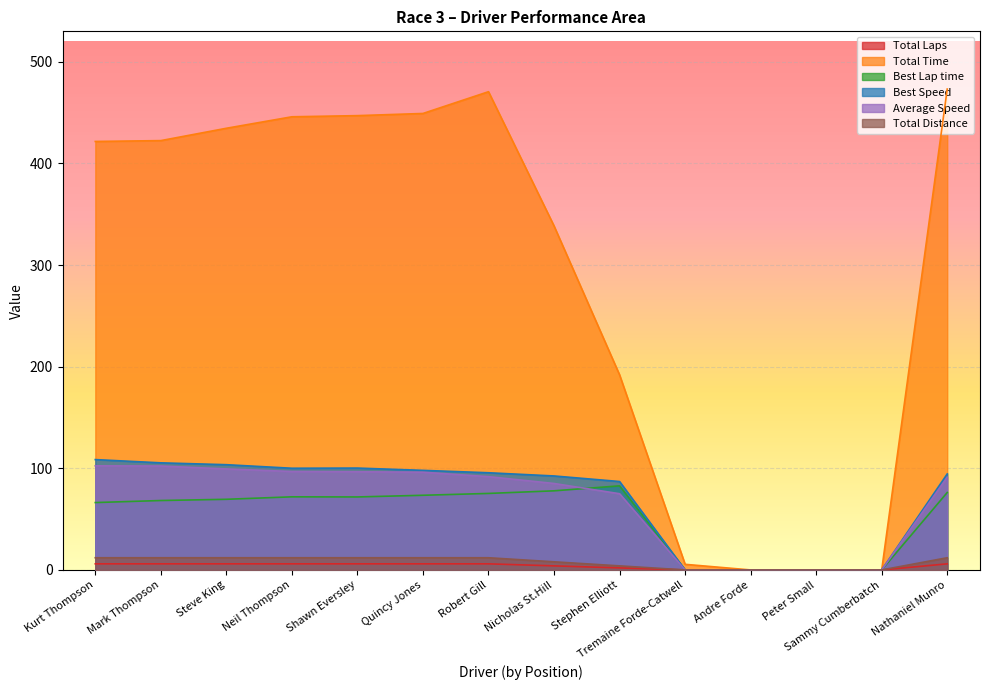

Reading left to right, transcribe all the data shown in this chart.

Total Laps: 6.0	6.0	6.0	6.0	6.0	6.0	6.0	4.0	2.0	0.0	0.0	0.0	0.0	6.0
Total Time: 421.6	422.5	434.6	445.9	447.1	449.2	470.6	338.5	192.0	5.5	0.0	0.0	0.0	473.2
Best Lap time: 66.3	68.3	69.5	71.9	71.8	73.5	75.3	77.9	82.7	0.0	0.0	0.0	0.0	76.2
Best Speed: 108.6	105.4	103.6	100.1	100.2	98.0	95.6	92.5	87.0	0.0	0.0	0.0	0.0	94.5
Average Speed: 102.5	102.3	99.4	96.9	96.6	96.2	91.8	85.1	75.0	0.0	0.0	0.0	0.0	91.3
Total Distance: 12.0	12.0	12.0	12.0	12.0	12.0	12.0	8.0	4.0	0.0	0.0	0.0	0.0	12.0